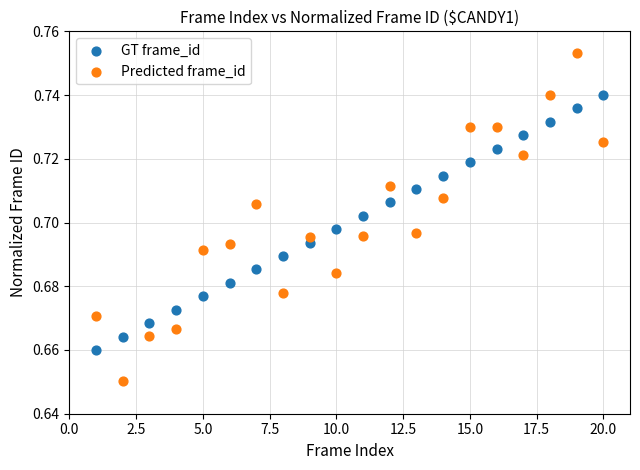

What are all the series names shown in the legend?

GT frame_id, Predicted frame_id